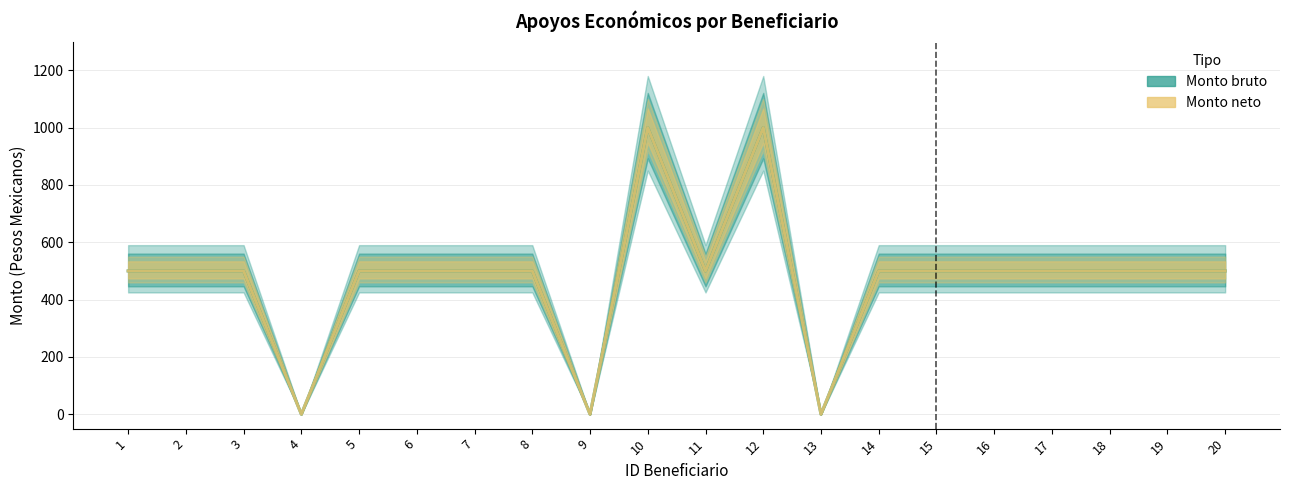

The Monto bruto series shows 245 at 6. True or false?

False